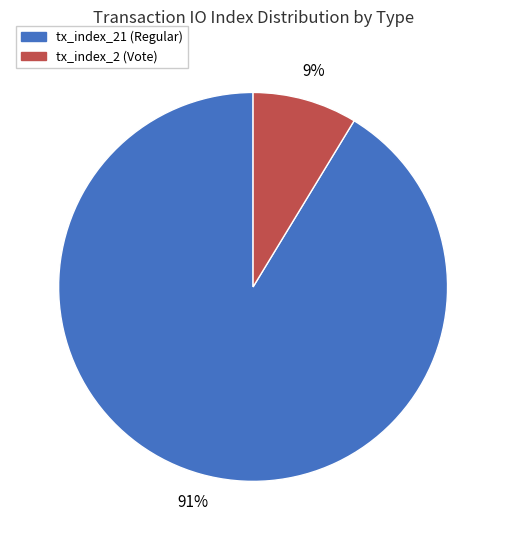

To the nearest percent, what is the average slice percentage?

50%